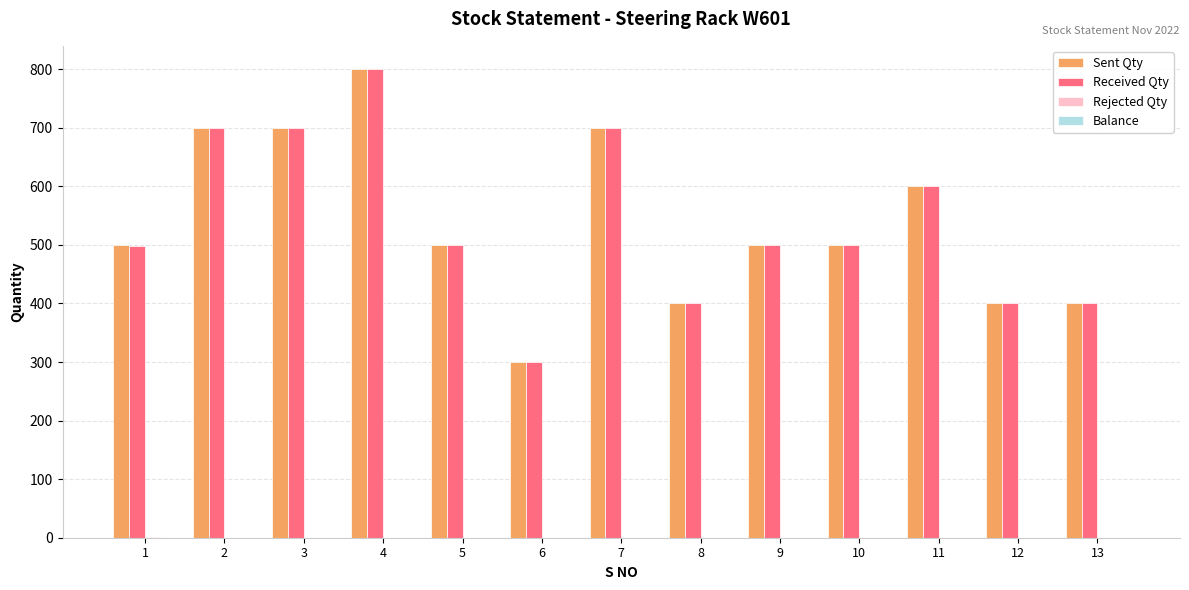

Are the bars grouped side by side (vs. stacked)?

Yes